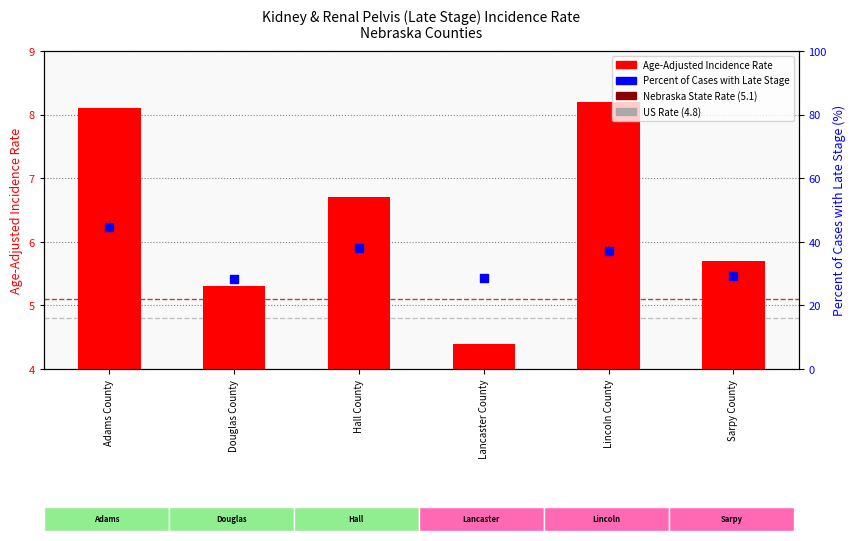

Is the value of Percent of Cases with Late Stage at Hall County greater than the value of Age-Adjusted Incidence Rate at Sarpy County?

Yes